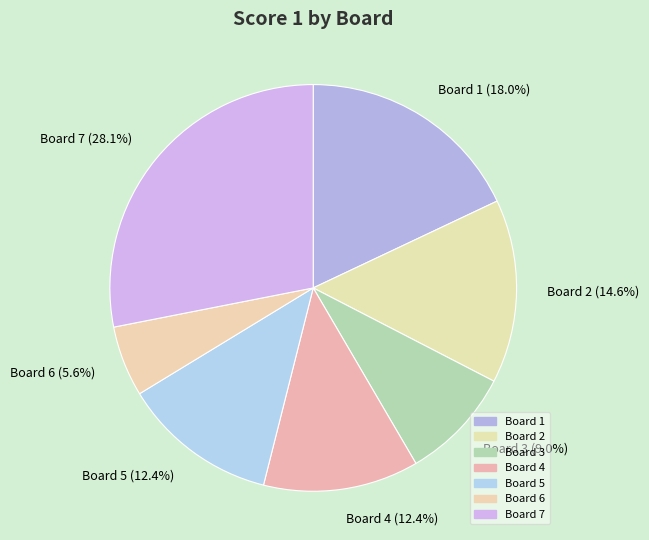

How many slices are in this pie chart?

7